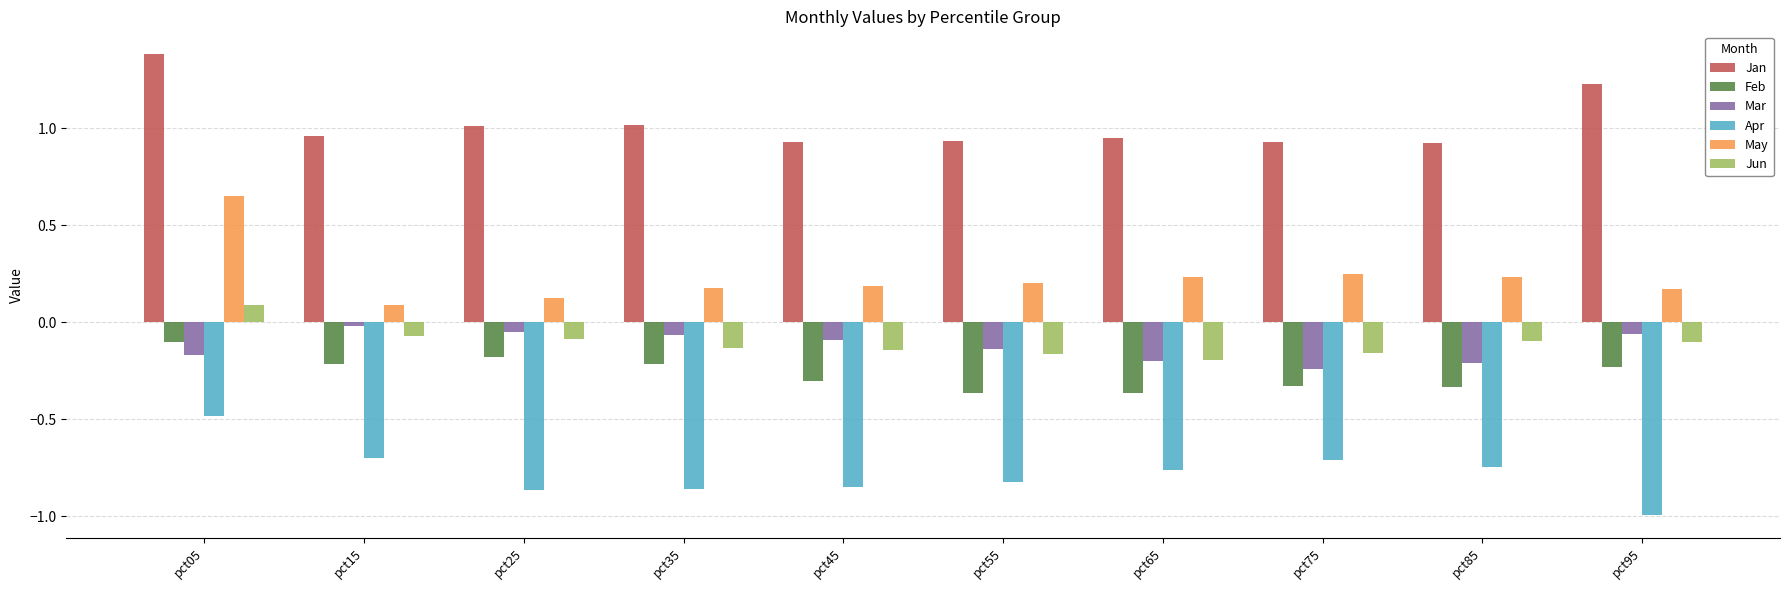

Count the number of data series in this chart.

6